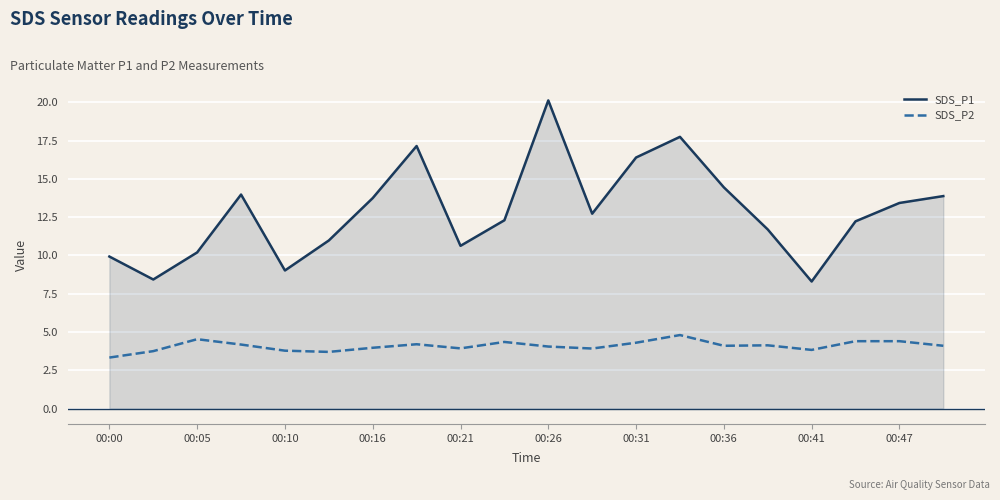

Which series has the largest total across all categories?

SDS_P1